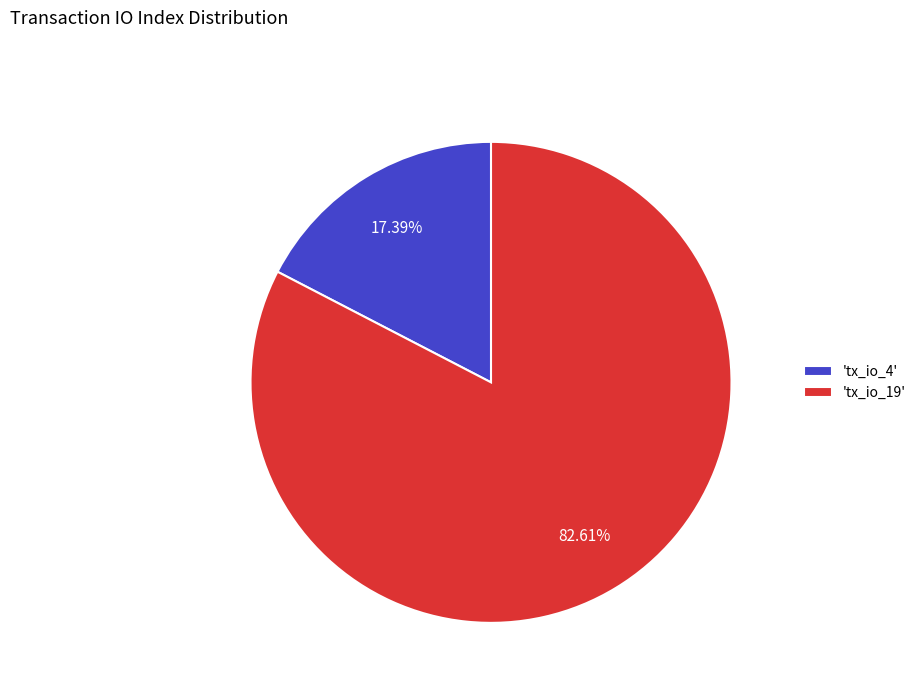

Which category accounts for the majority?

'tx_io_19'